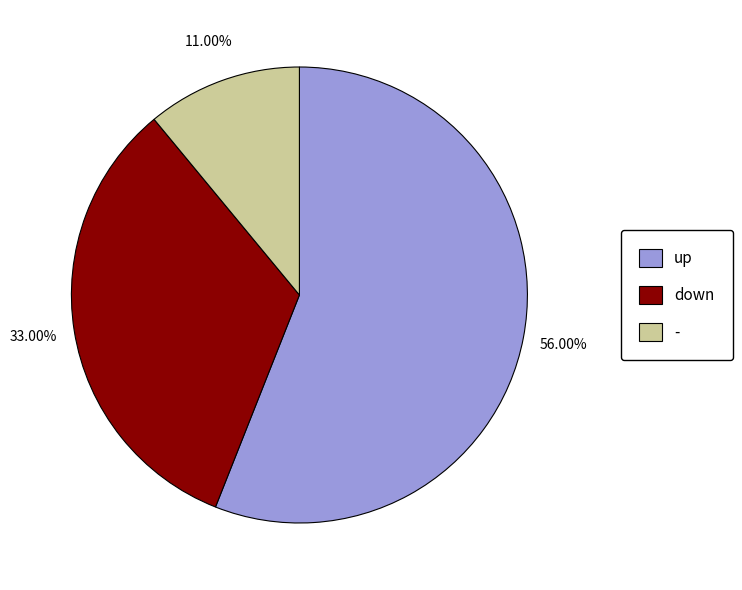

What is the largest slice in the pie chart?

up